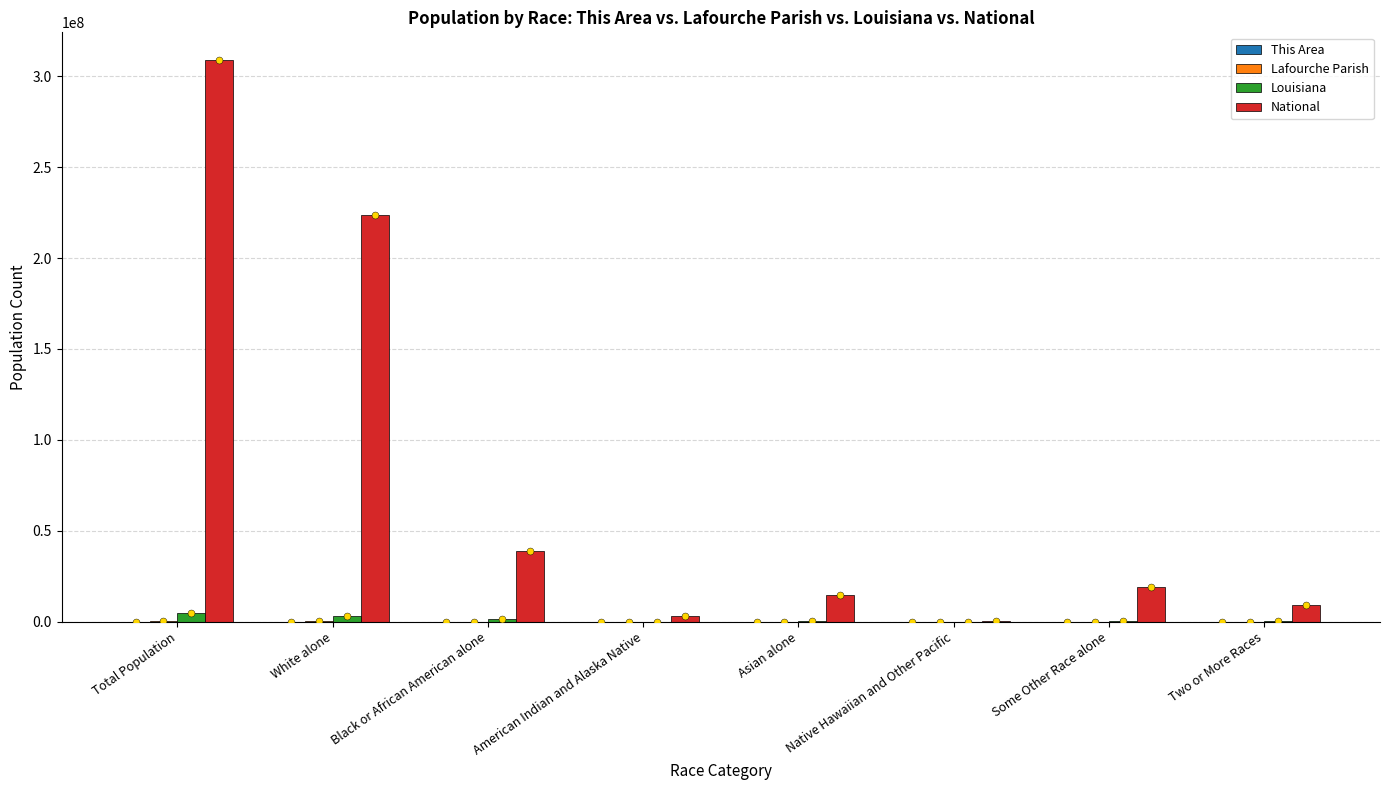

At which category is the sum across all series the highest?

Total Population